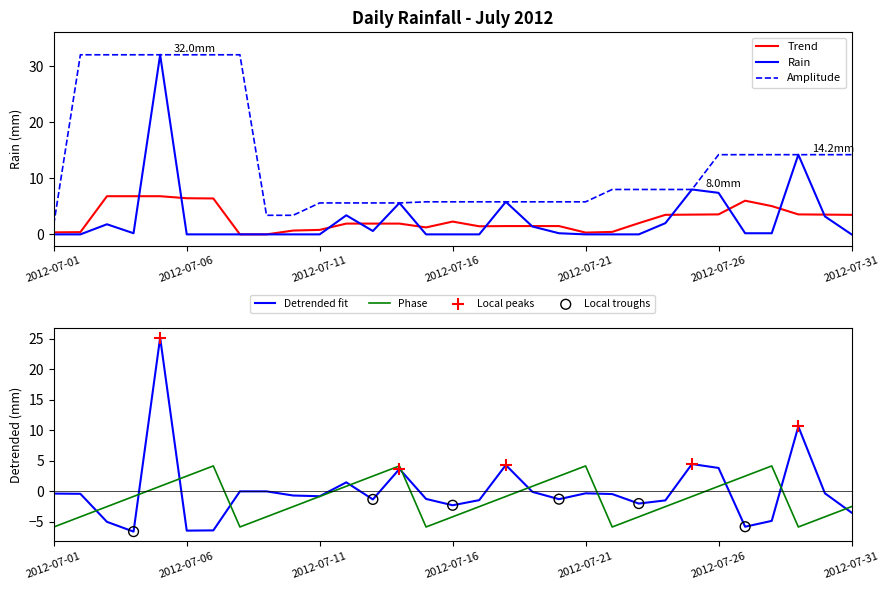

What is the change in value from 2012-07-02 to 2012-07-27?

+0.2